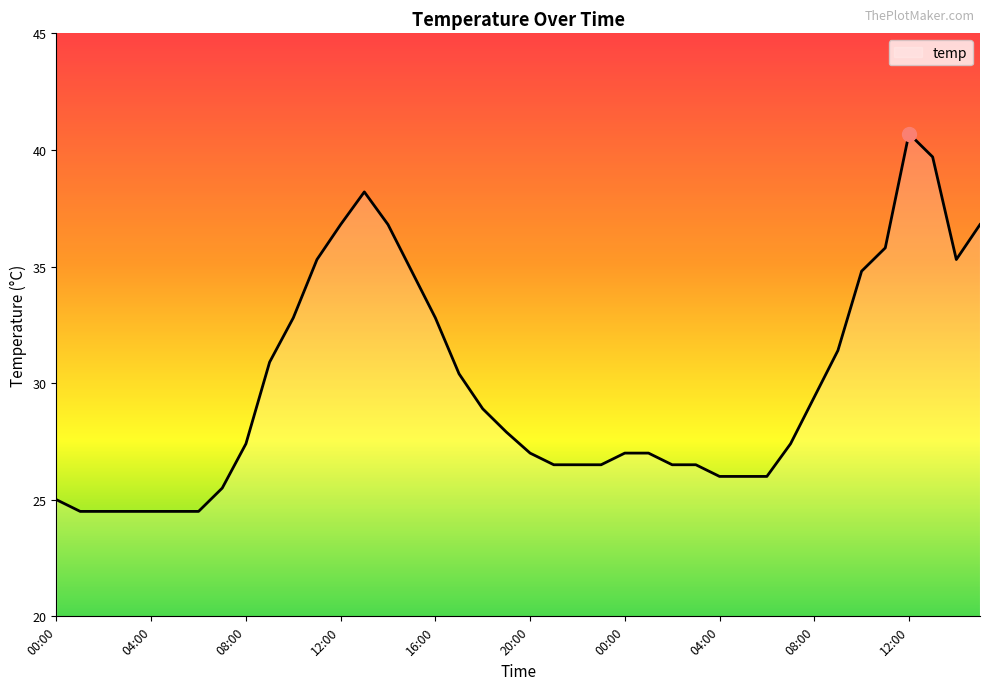

What is the maximum value shown in the chart?

40.7